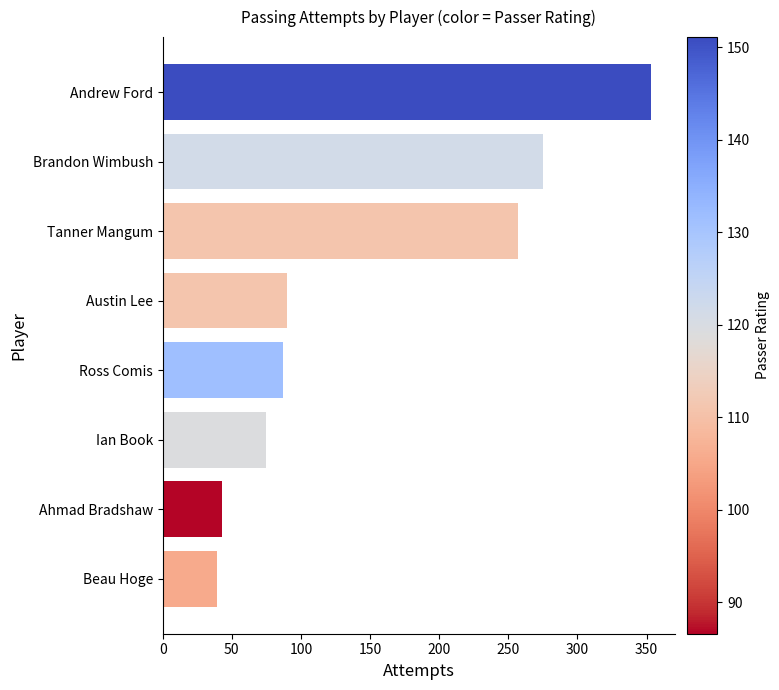

Does the chart contain any negative values?

No